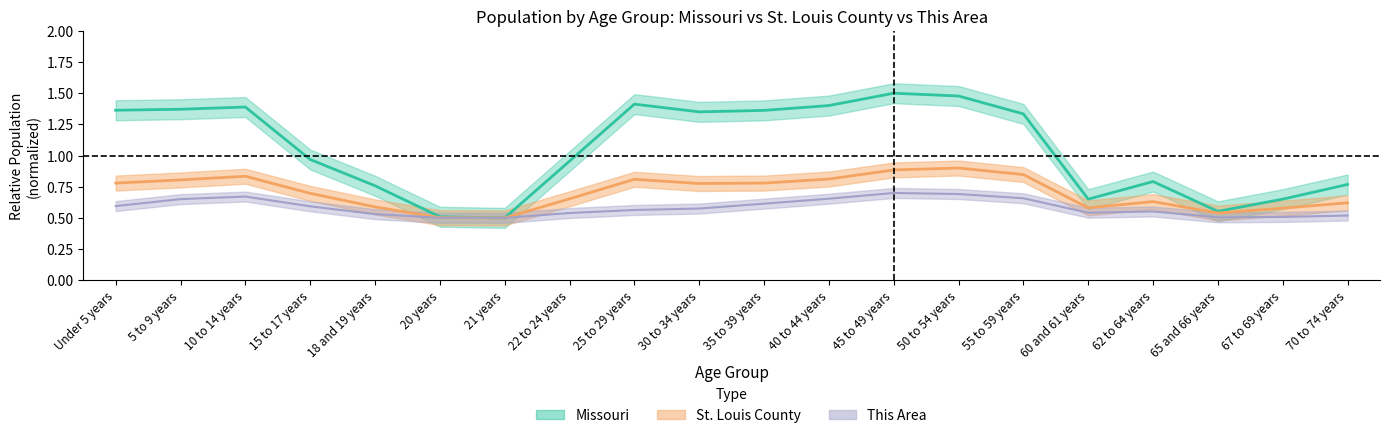

How many categories are shown in the chart?

20